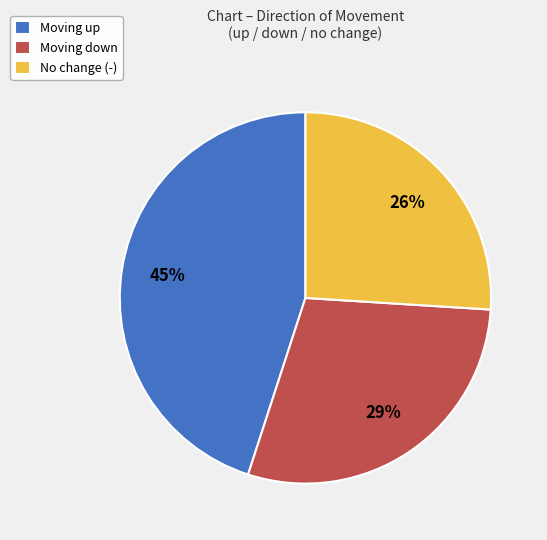

How many segments does this pie chart have?

3